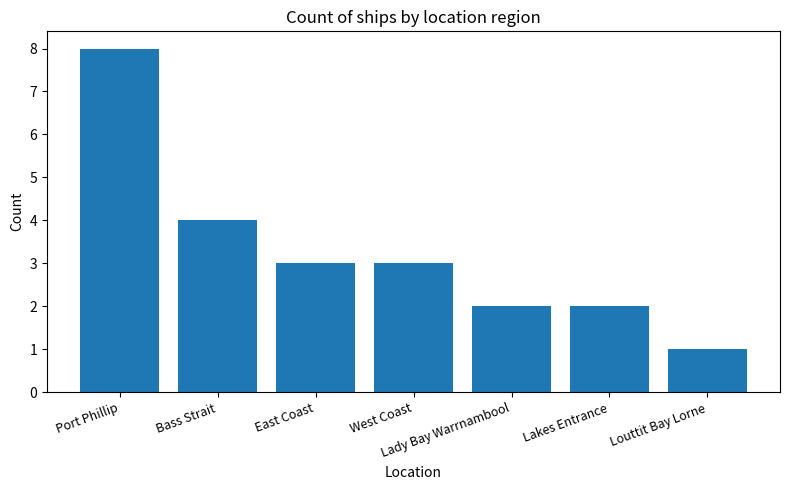

What is the difference between the values at Lakes Entrance and Port Phillip?

6